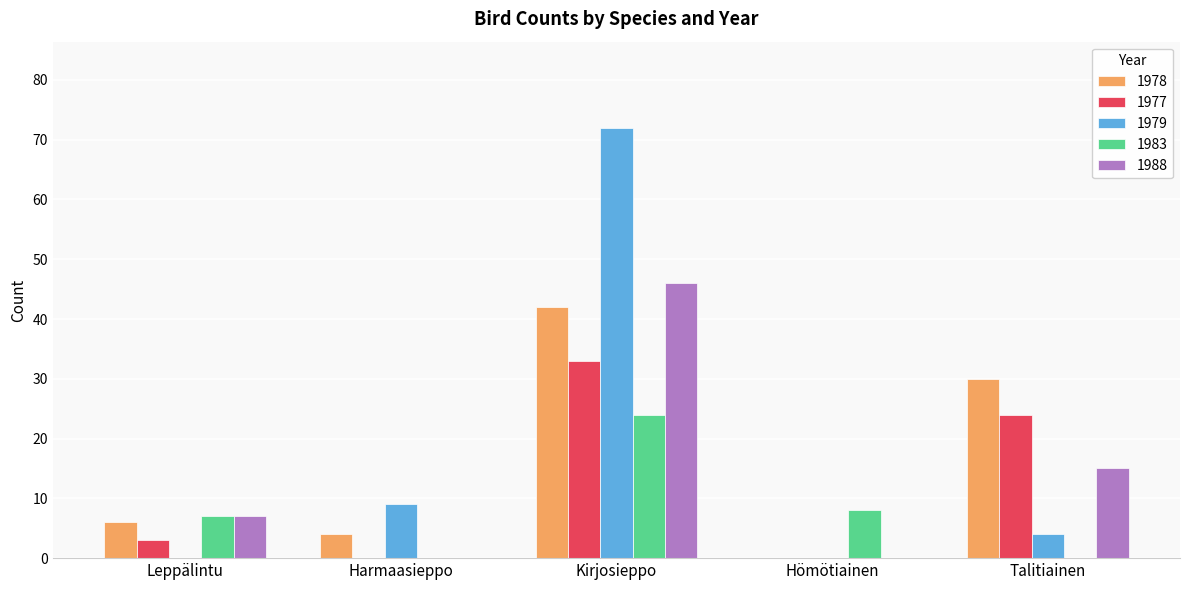

Read the 1979 value at Harmaasieppo.

9